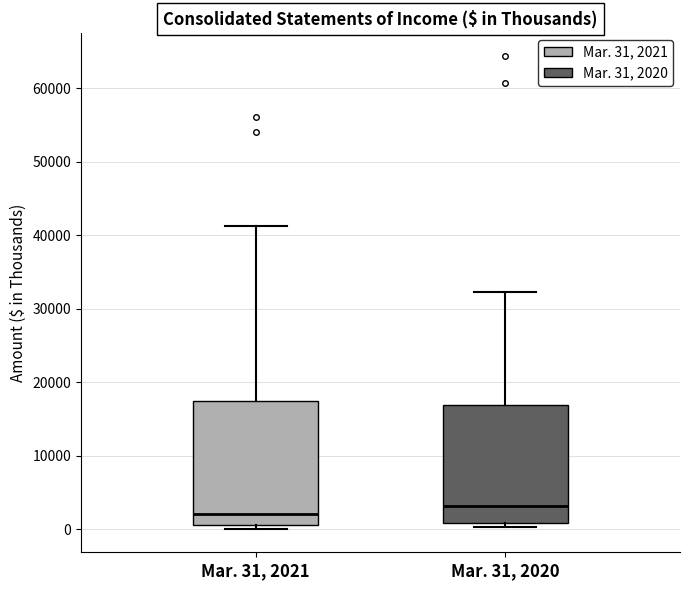

Reading left to right, read every box against the y-axis: the position of its median line, the range the box covers, and the ends of its whiskers. The values are not printed on the chart, so give them approximately, as read against the axis.

Mar. 31, 2021: median 2000, box 0 to 17000, whiskers 0 (just below the box's lower edge) to 41000
Mar. 31, 2020: median 3000, box 1000 to 17000, whiskers 0 to 32000